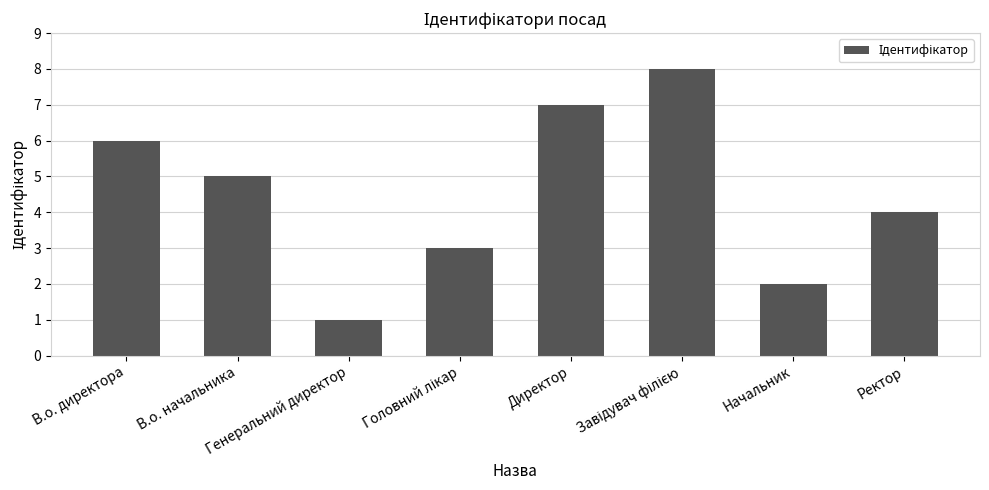

Approximately how many times larger is the value at В.о. директора compared to Генеральний директор?

6.0